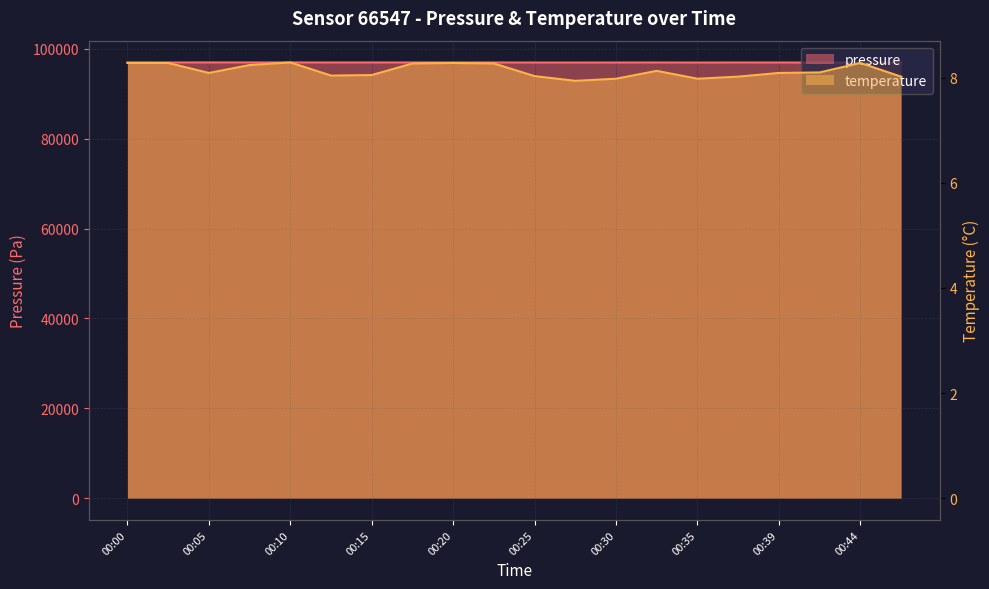

Reading left to right, list all the values displayed in this chart.

pressure: 00:00=96962.5	00:03=96959.9	00:05=96964.2	00:08=96964.9	00:10=96964.1	00:13=96955.1	00:15=96955.9	00:17=96960.9	00:20=96951.9	00:22=96958.2	00:25=96942.0	00:27=96941.8	00:30=96947.4	00:32=96952.7	00:35=96942.1	00:37=96951.9	00:39=96948.9	00:42=96942.6	00:44=96942.0	00:47=96946.6
temperature: 00:00=8.3	00:03=8.3	00:05=8.1	00:08=8.2	00:10=8.3	00:13=8.0	00:15=8.1	00:17=8.3	00:20=8.3	00:22=8.3	00:25=8.0	00:27=7.9	00:30=8.0	00:32=8.1	00:35=8.0	00:37=8.0	00:39=8.1	00:42=8.1	00:44=8.3	00:47=8.0